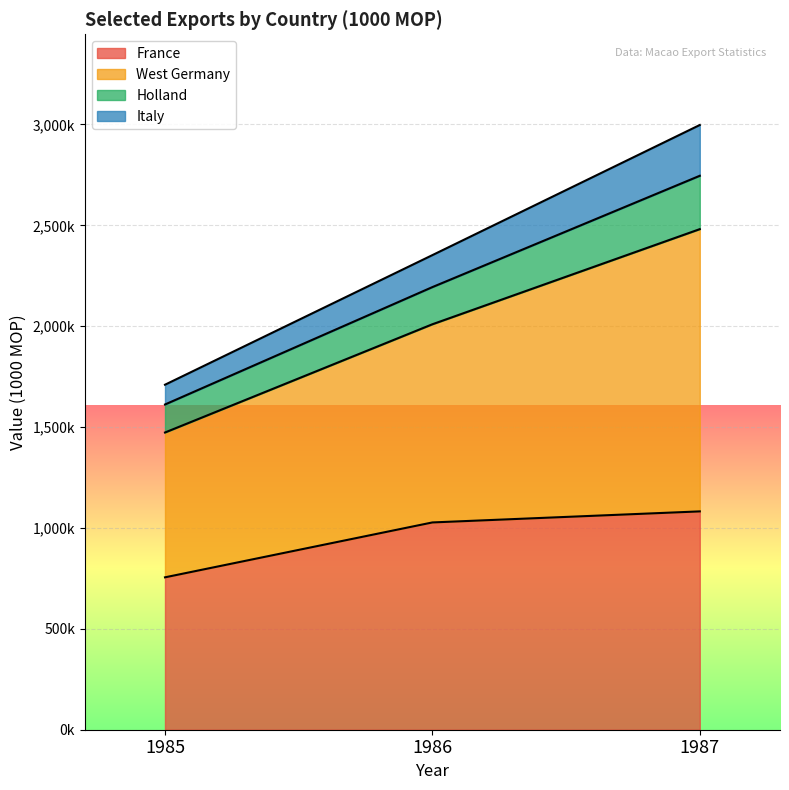

Which series changed the most between 1986 and 1987?

West Germany